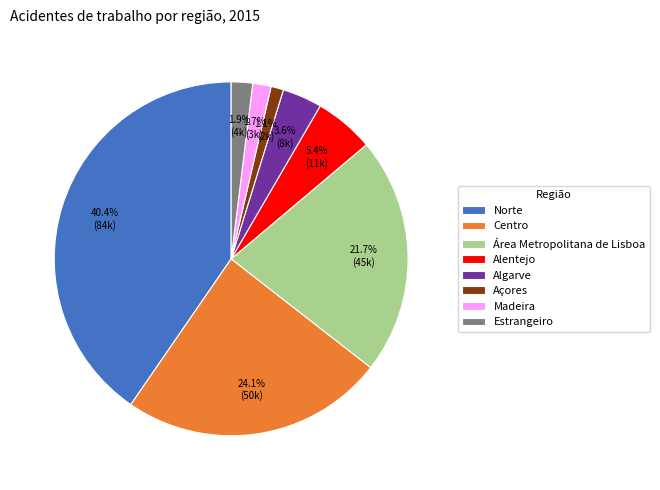

What percentage is NOT represented by Algarve?

96.4%